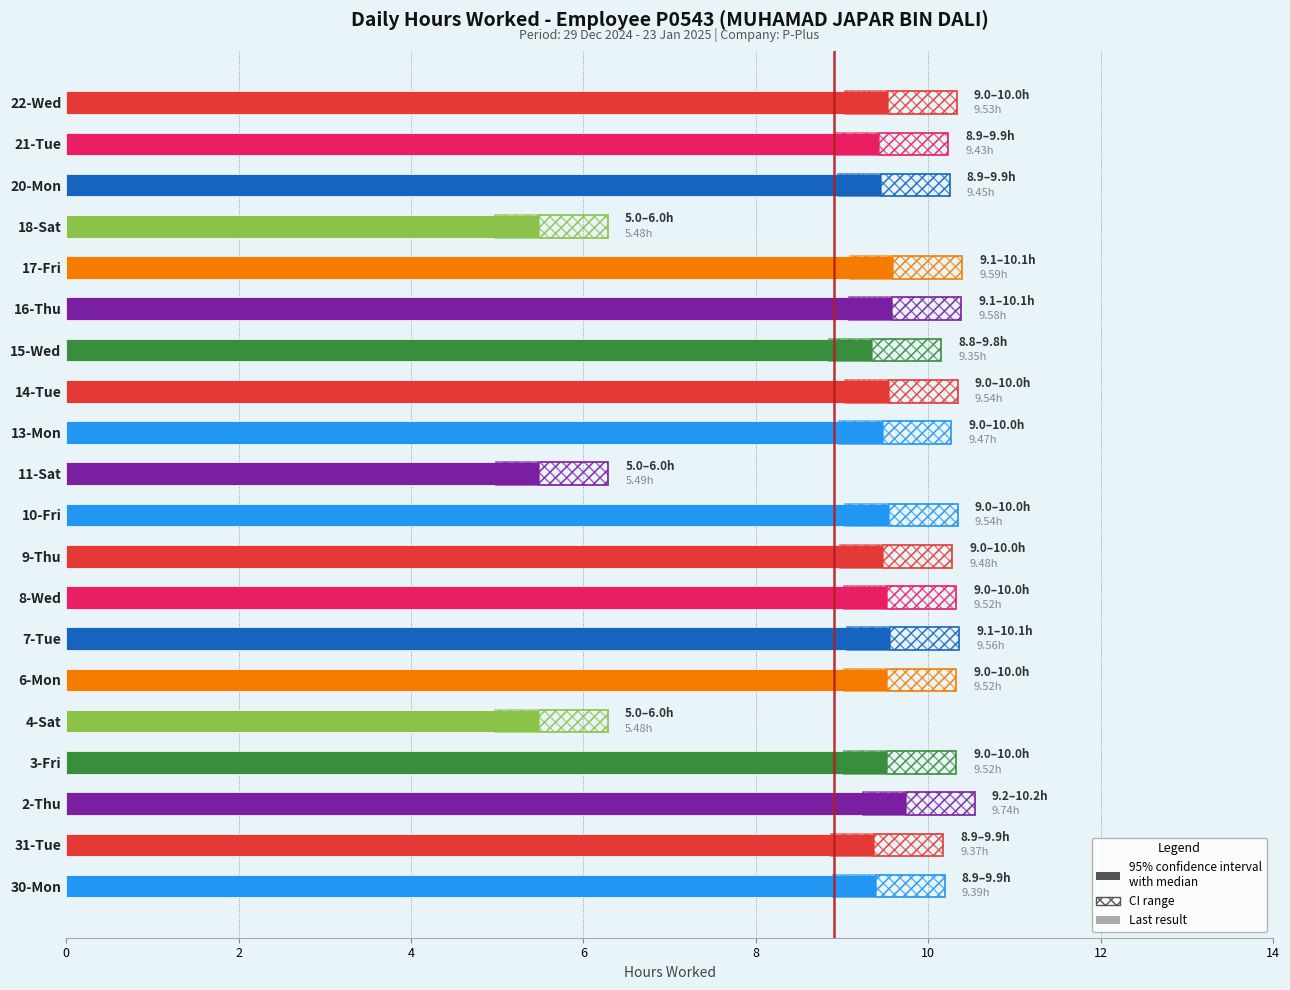

Reading left to right, transcribe all the data shown in this chart.

9.4	9.4	9.7	9.5	5.5	9.5	9.6	9.5	9.5	9.5	5.5	9.5	9.5	9.3	9.6	9.6	5.5	9.4	9.4	9.5